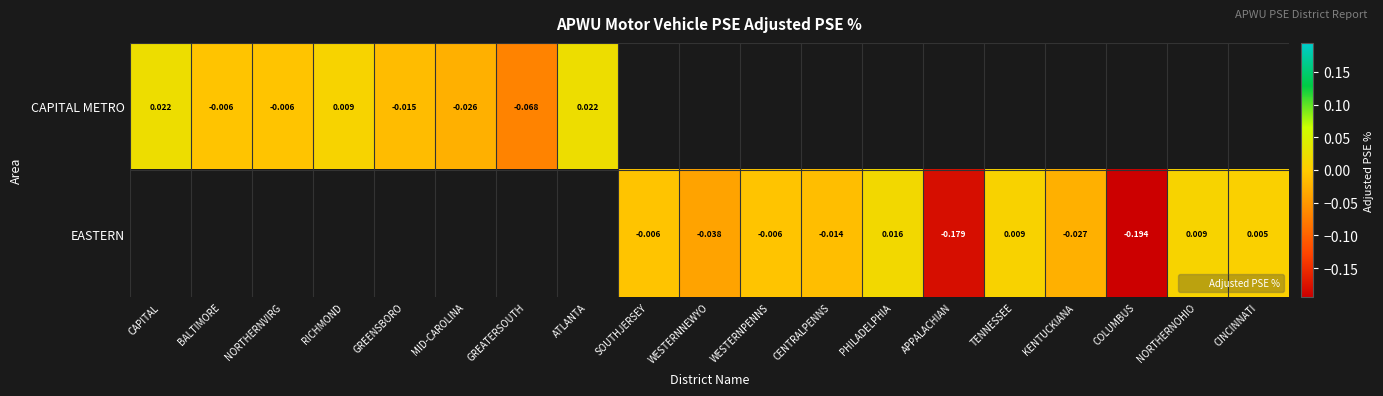

Which has a higher value, CENTRALPENNS or SOUTHJERSEY?

SOUTHJERSEY